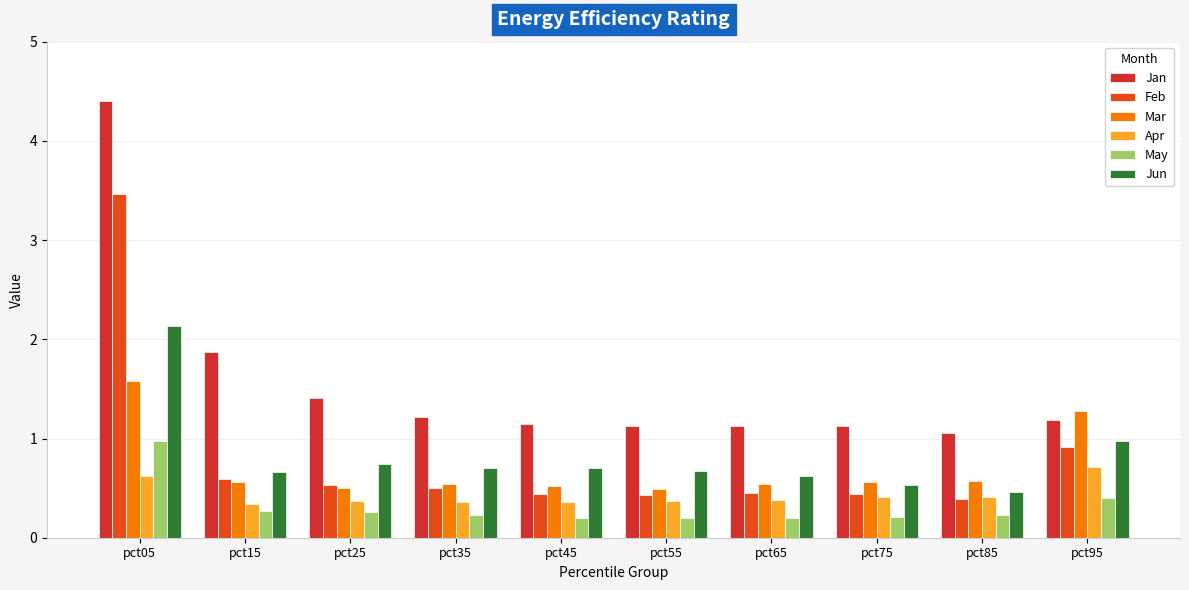

Which series has the largest range (max minus min)?

Jan